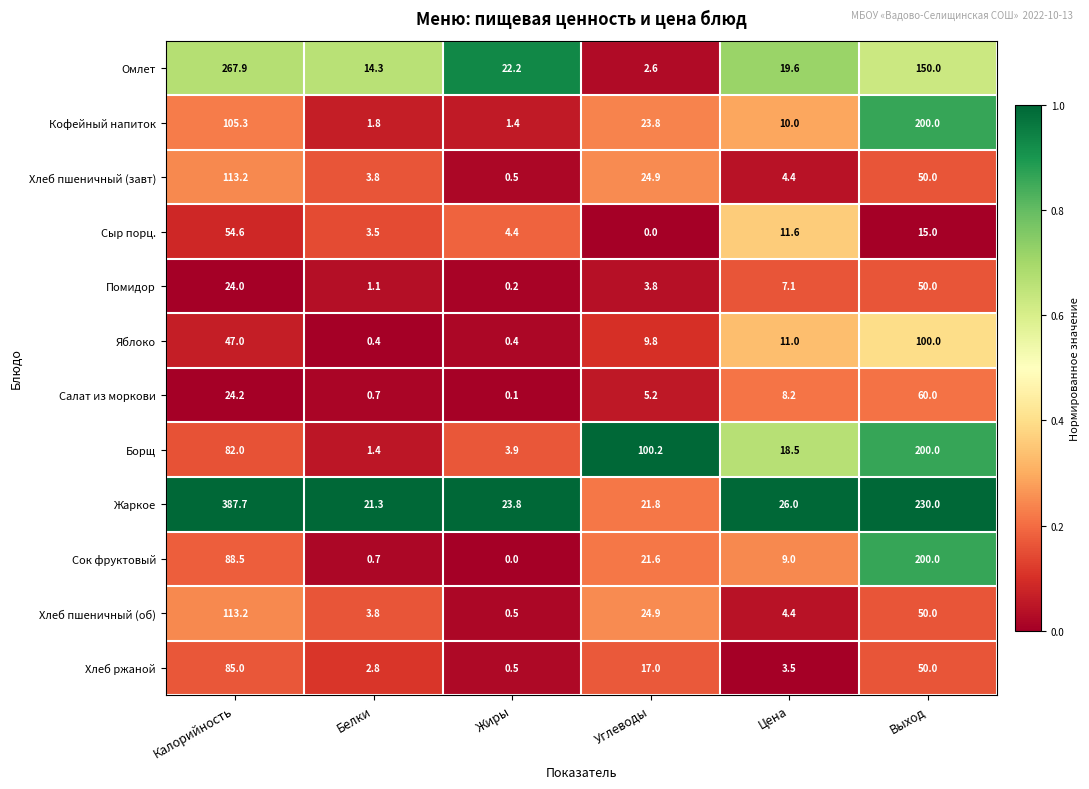

Count the number of data series in this chart.

12